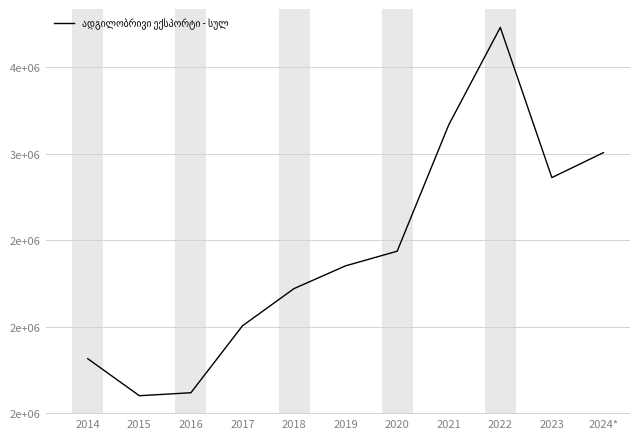

List the labels in order of value, smallest first.

2015, 2016, 2014, 2017, 2018, 2019, 2020, 2023, 2024*, 2021, 2022